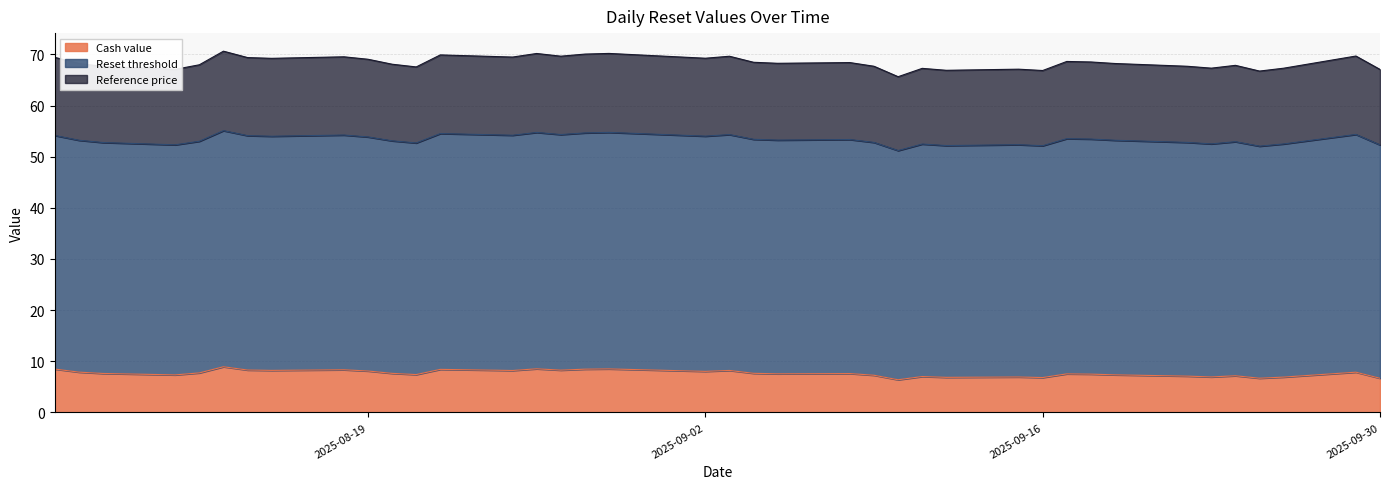

What is the smallest value displayed?

6.4